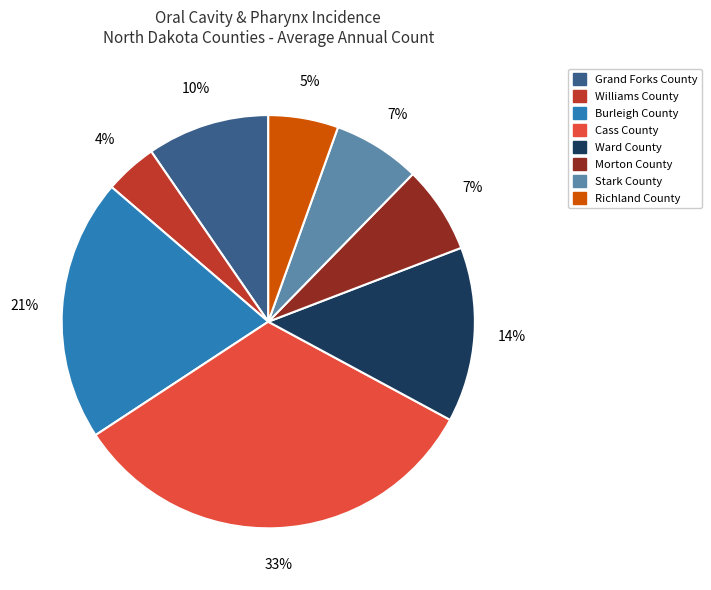

How many segments does this pie chart have?

8